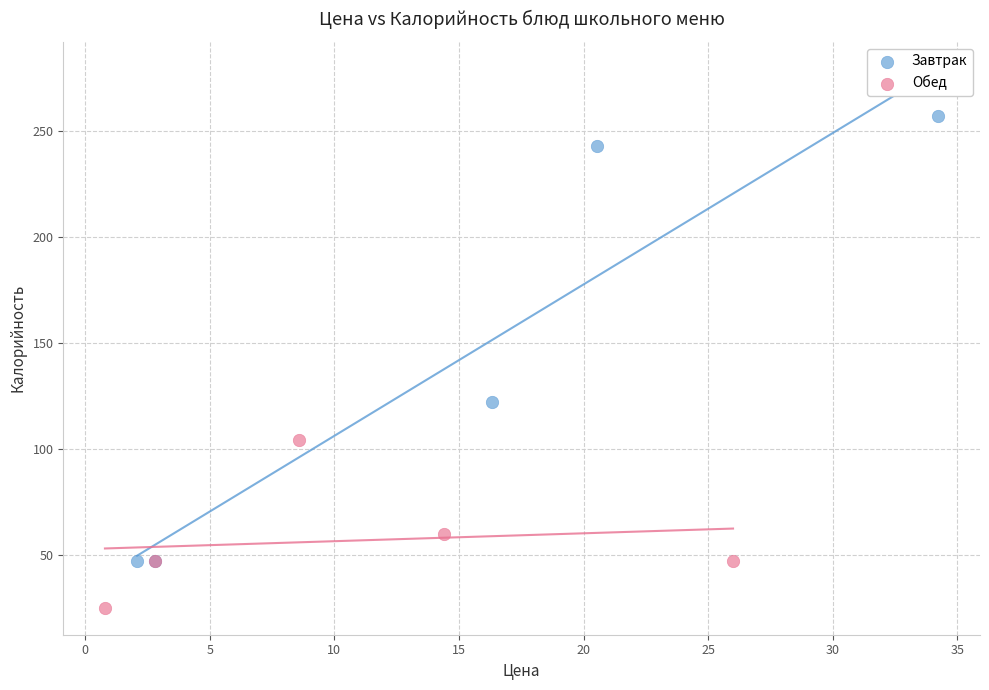

Which series contains the lowest Y value?

Обед